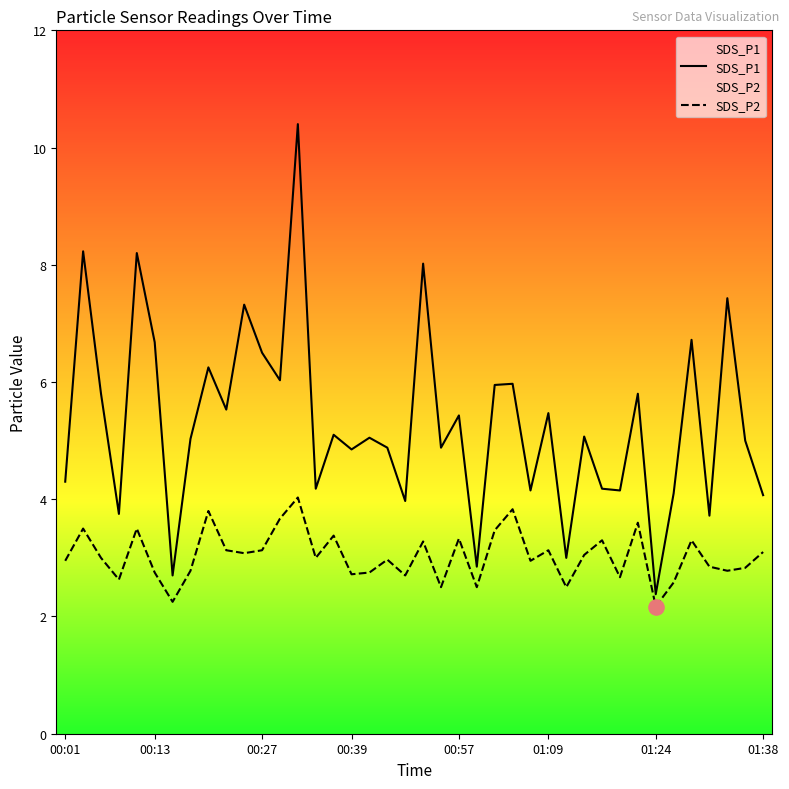

Which series contains the lowest Y value?

SDS_P2